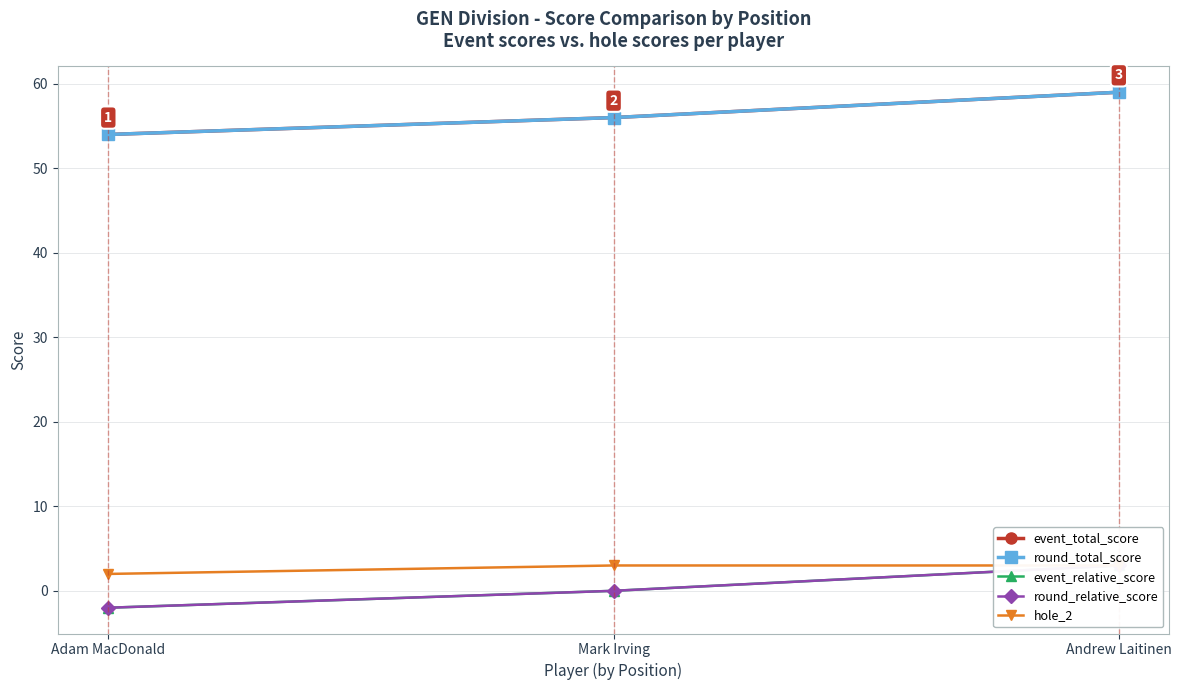

Reading right to left, list all the values displayed in this chart.

event_total_score: 59	56	54
round_total_score: 59	56	54
event_relative_score: 3	0	-2
round_relative_score: 3	0	-2
hole_2: 3	3	2